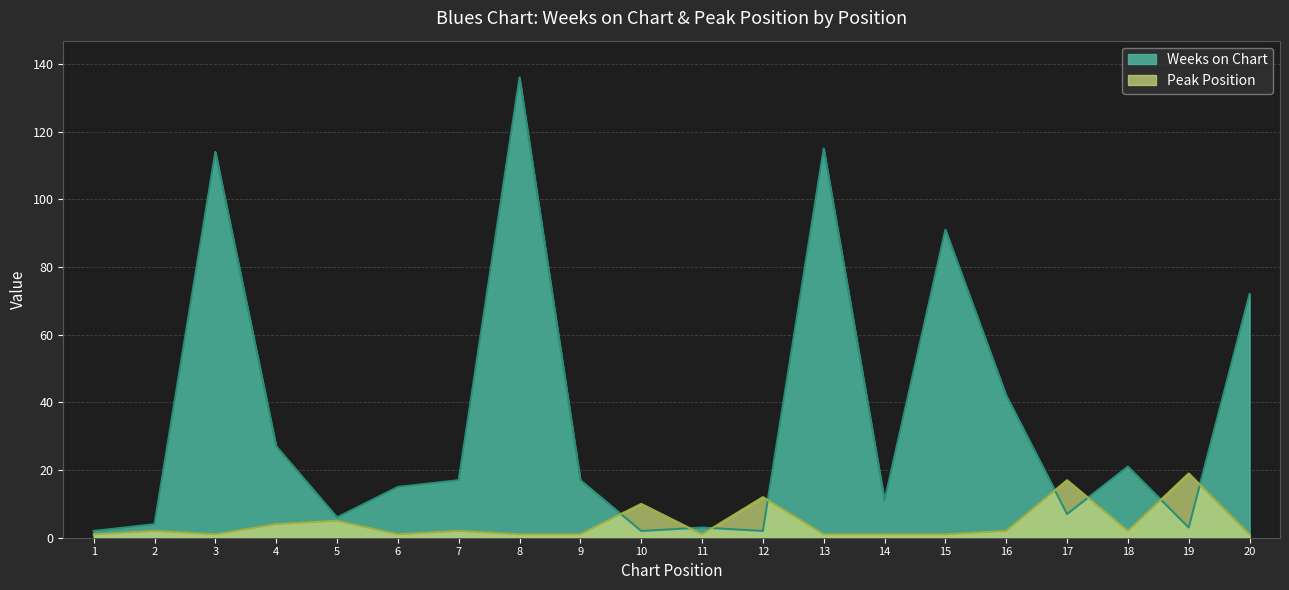

Which series has the largest range (max minus min)?

Weeks on Chart